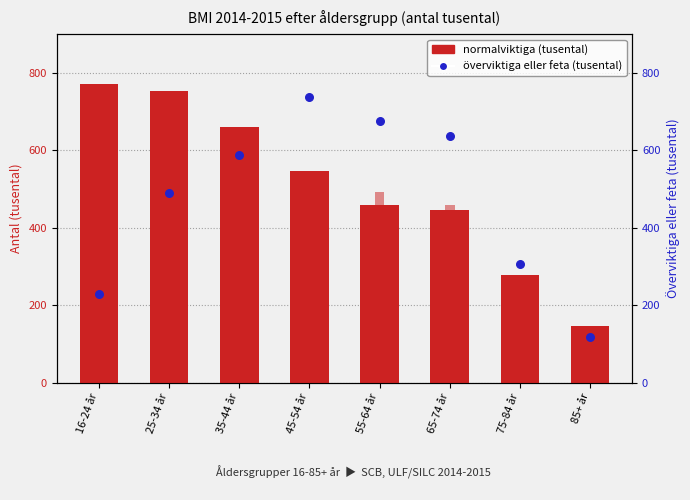

Which series has the largest Y range (max minus min)?

Normalviktiga (tusental)